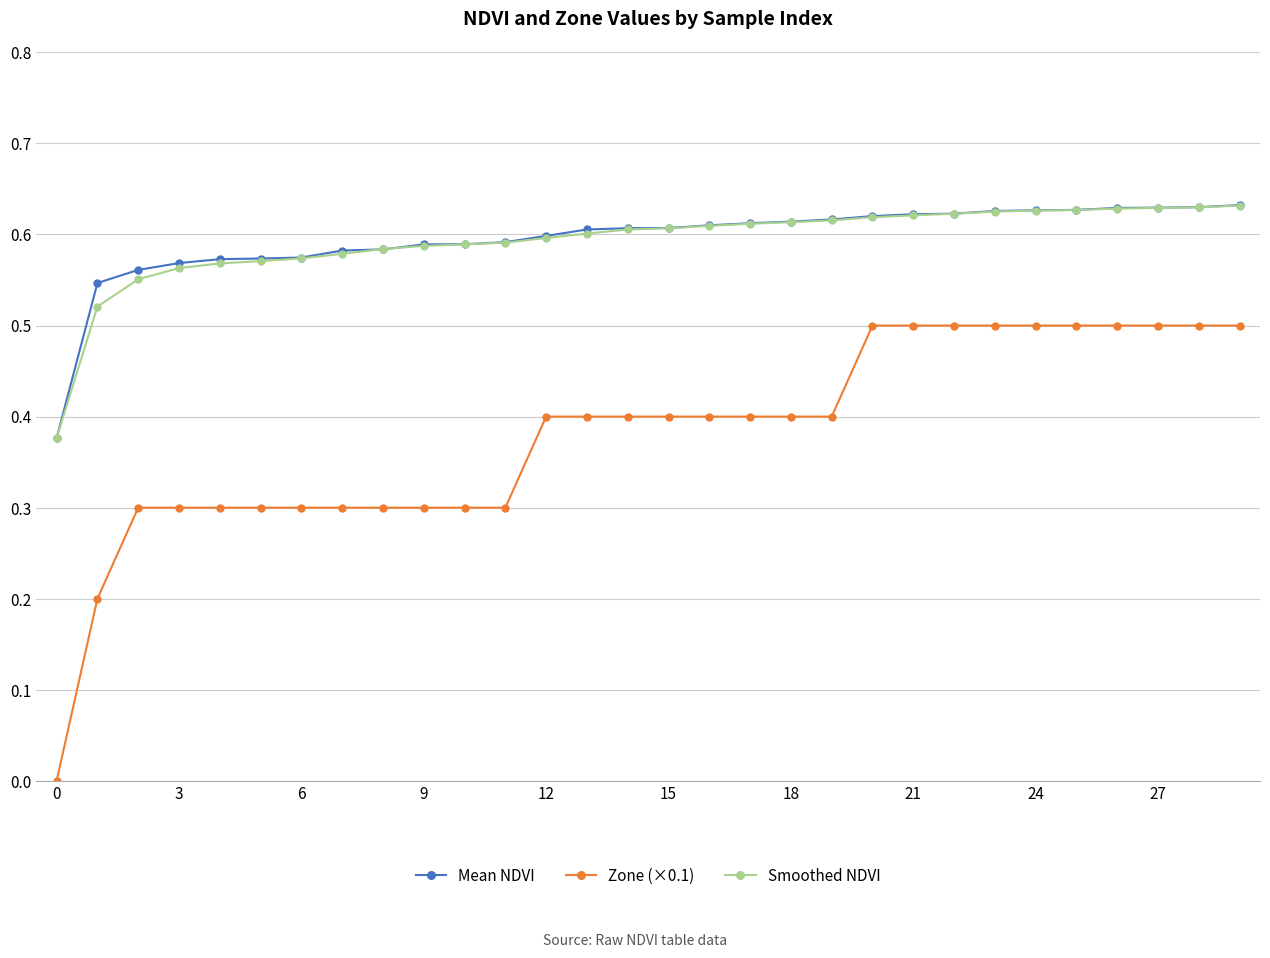

Which series has the largest range (max minus min)?

Zone (×0.1)